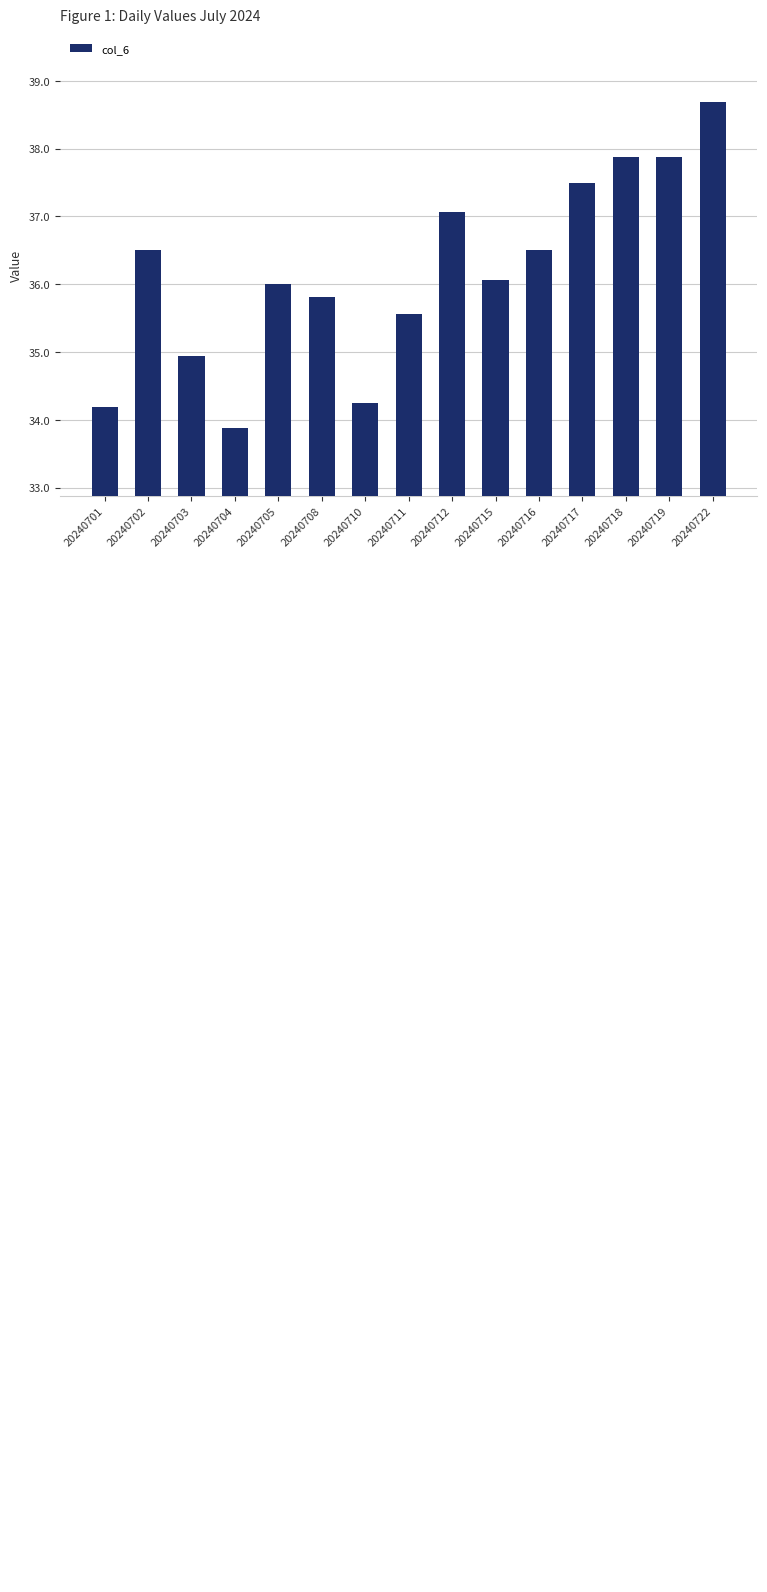

What is the average value?

36.2